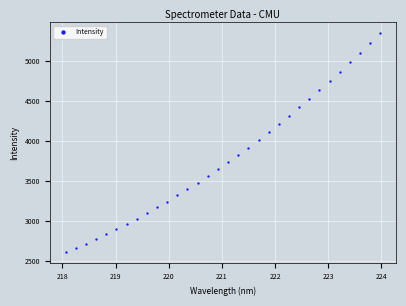

What is the range of X values (max minus min)?

5.9